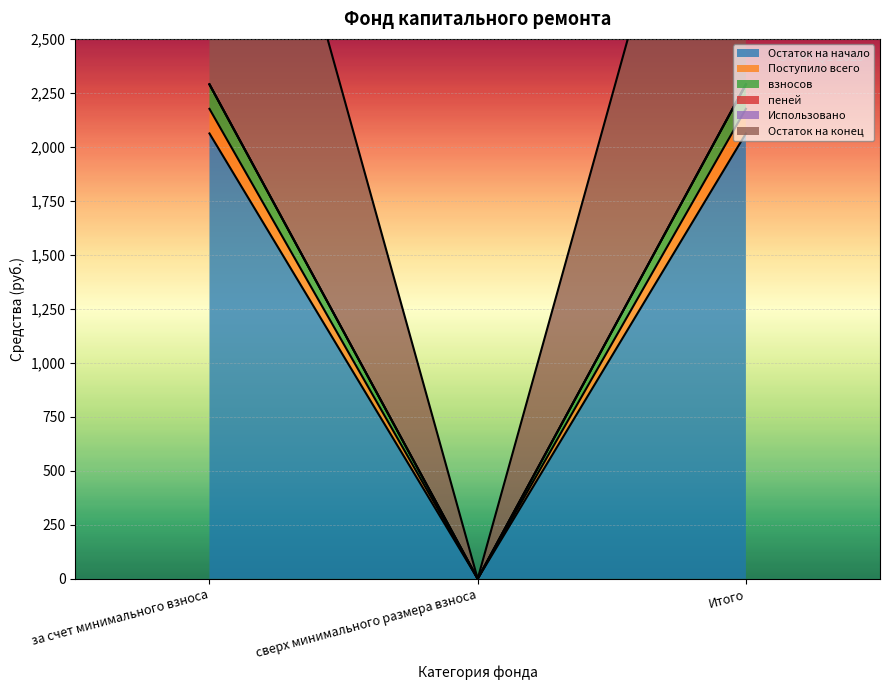

At how many categories does at least one series exceed 2145?

2